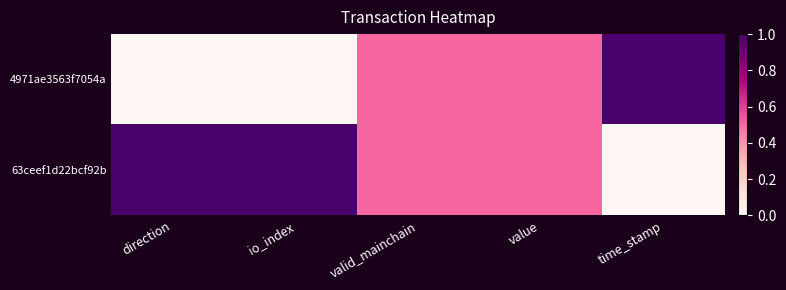

At how many categories does at least one series exceed 0?

5